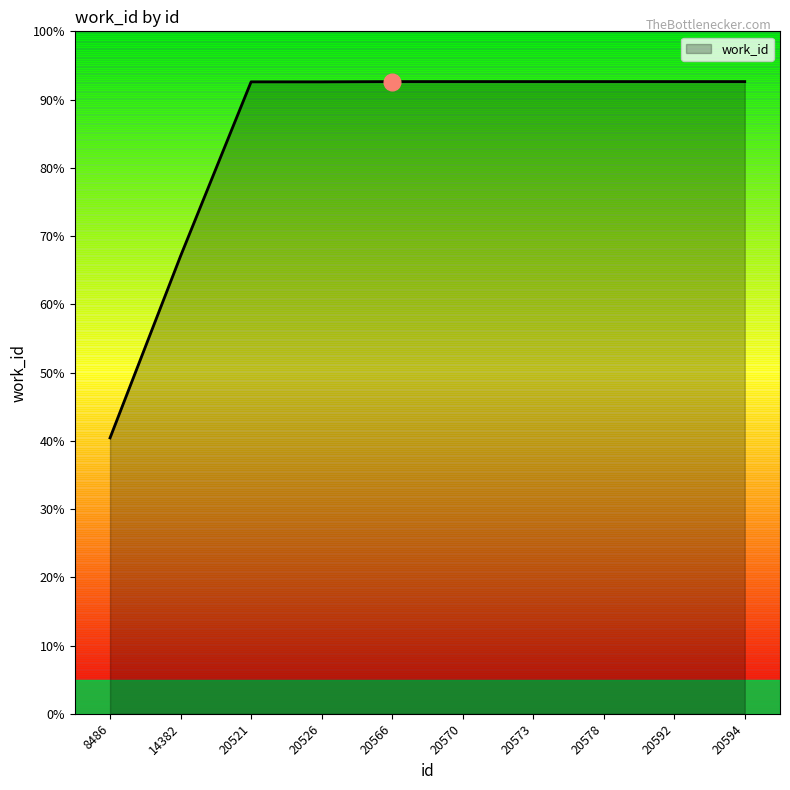

The value at 20592 is 0.9. True or false?

True